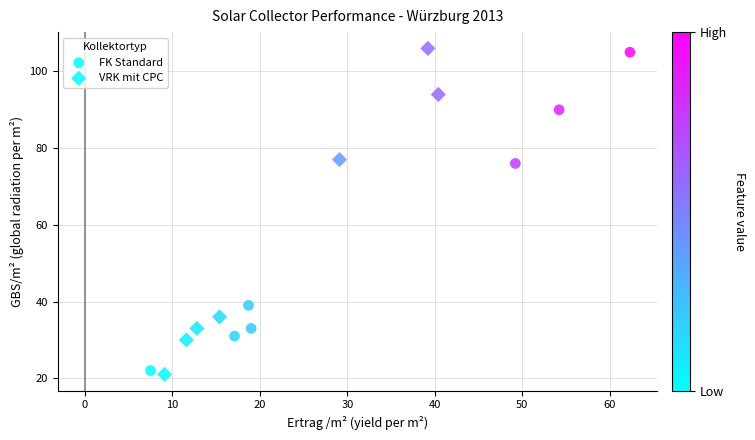

Which series has the widest spread of Y values?

VRK mit CPC